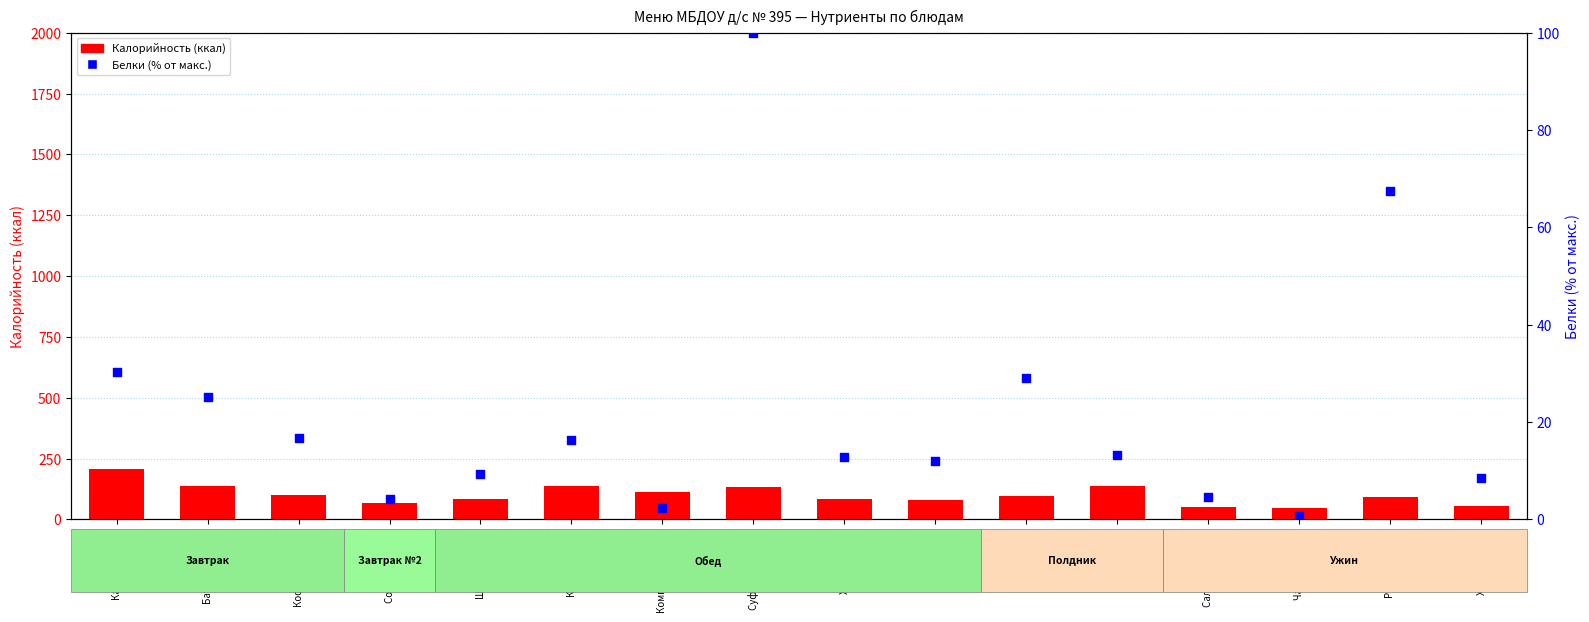

Which series contains the lowest Y value?

Белки (% от макс.)